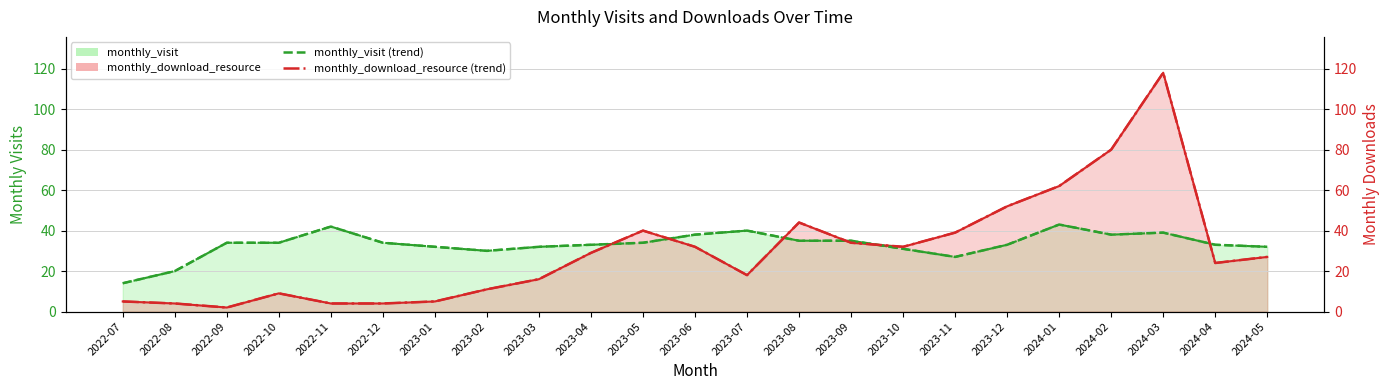

Reading left to right, transcribe all the data shown in this chart.

monthly_visit (line): 14	20	34	34	42	34	32	30	32	33	34	38	40	35	35	31	27	33	43	38	39	33	32
monthly_download_resource (line): 5	4	2	9	4	4	5	11	16	29	40	32	18	44	34	32	39	52	62	80	118	24	27